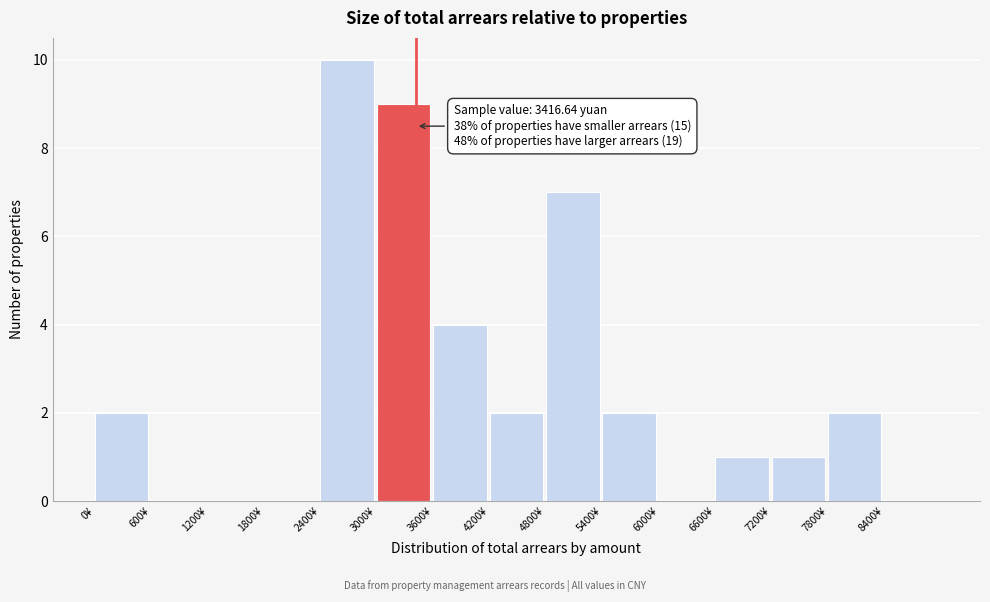

Over which range of the x-axis is the bar tallest?

2400 to 3000